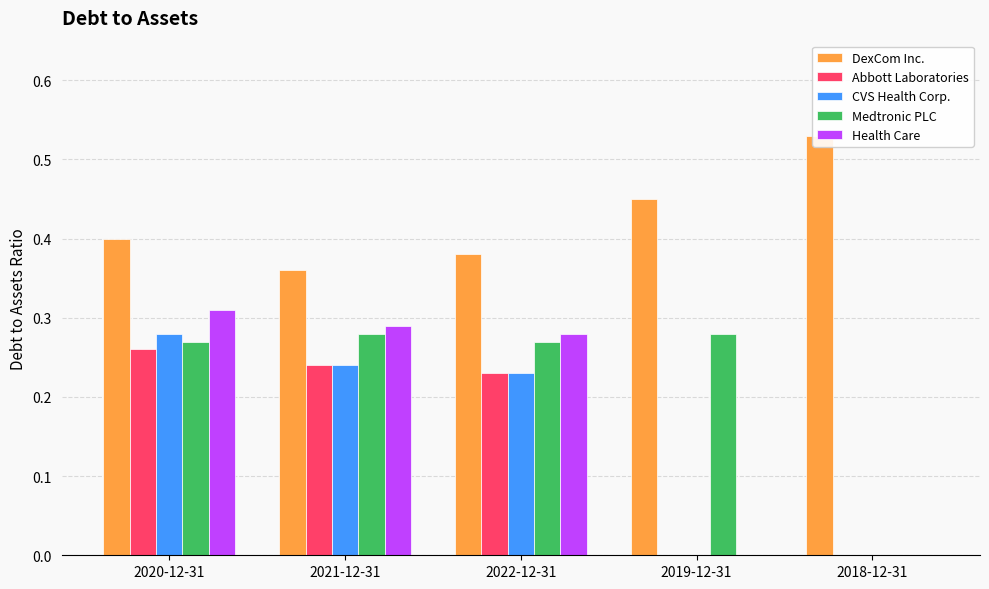

What is the difference between the highest and lowest values at 2021-12-31?

0.1